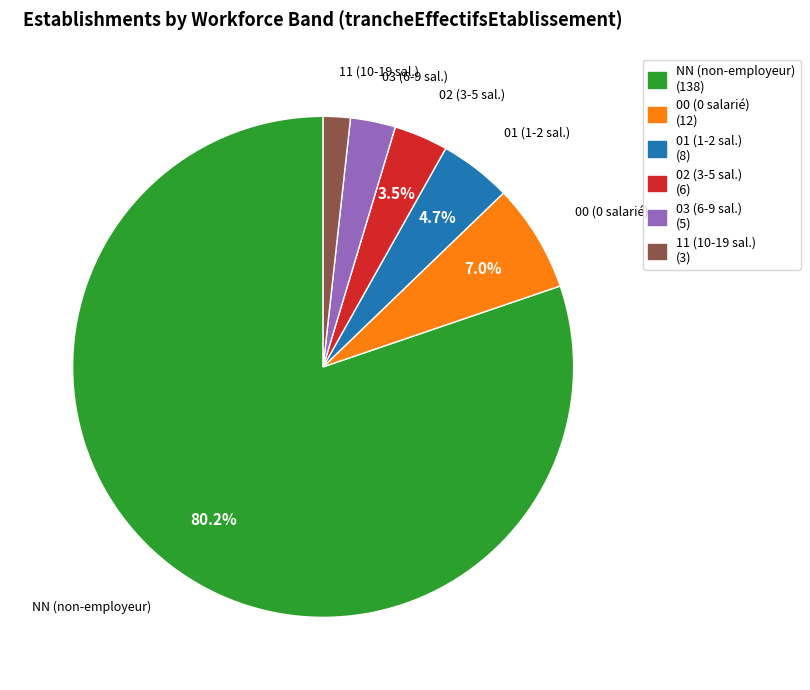

To the nearest percent, what is the difference between the largest and smallest slice percentages?

78%